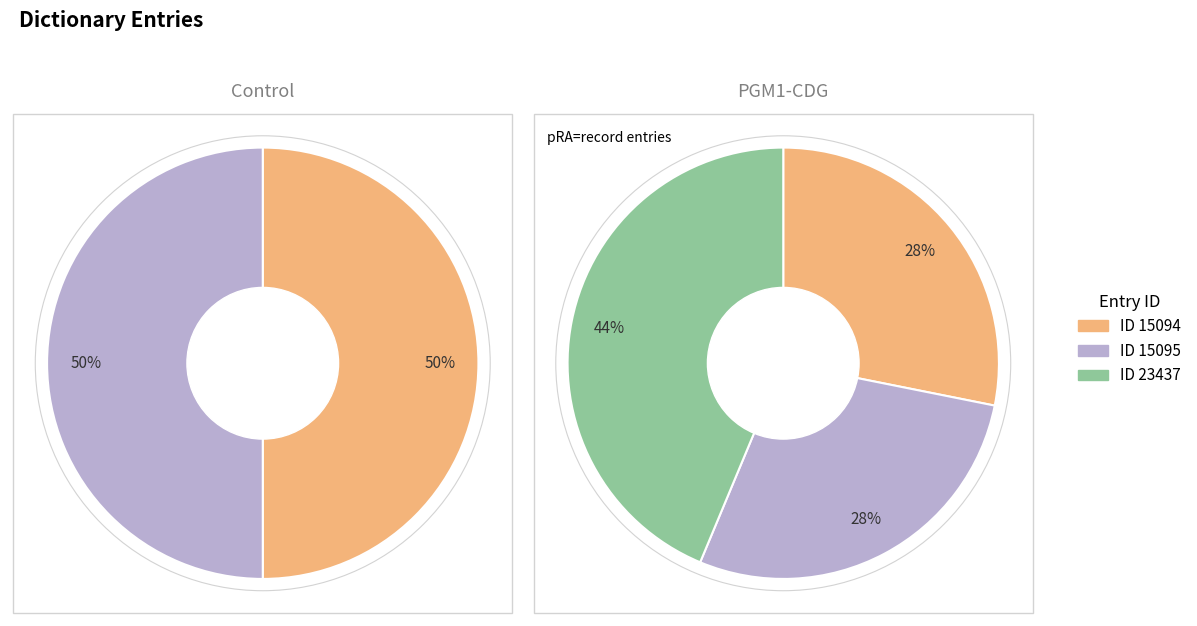

Which has a higher value, 15094 or 15095?

15095